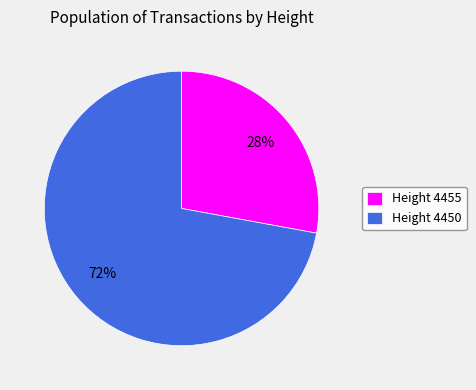

The Height 4450 slice represents 72% of the pie. True or false?

True